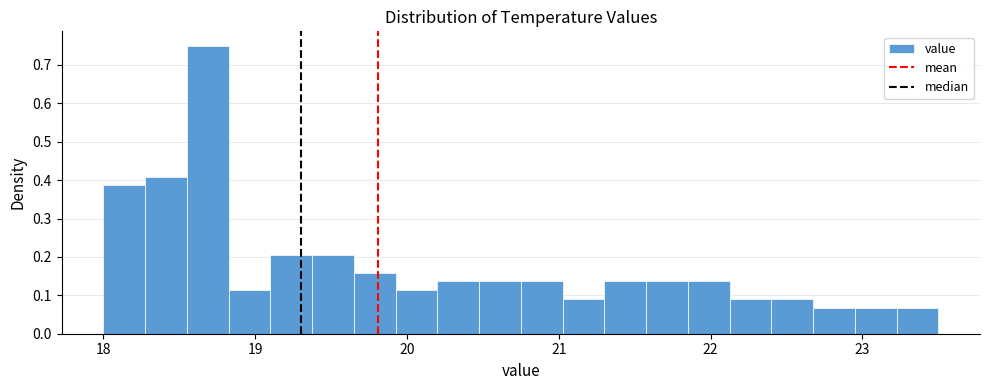

Read against the x-axis, roughly where is the centre of the tallest bar?

18.7